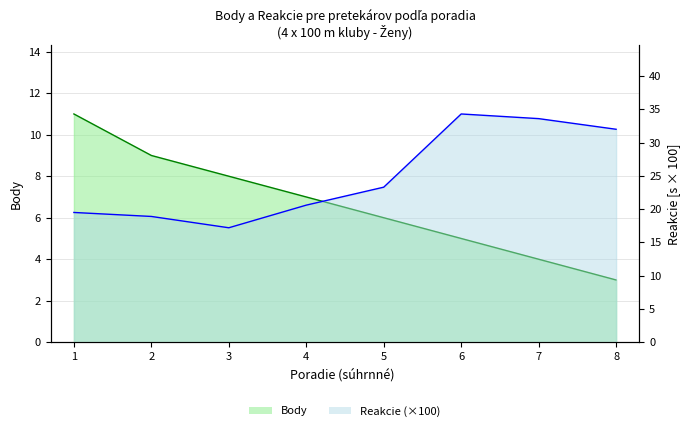

At which label is Body closest to 7?

4